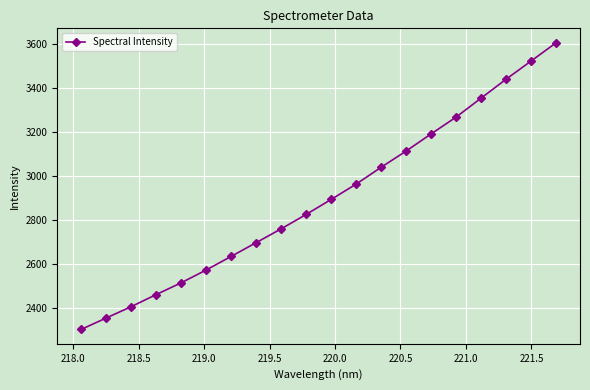

How many distinct data groups are displayed?

1